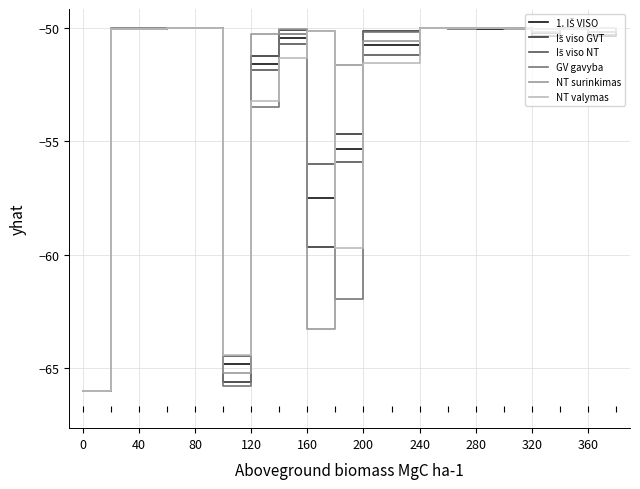

What is the greatest value displayed?

-50.0